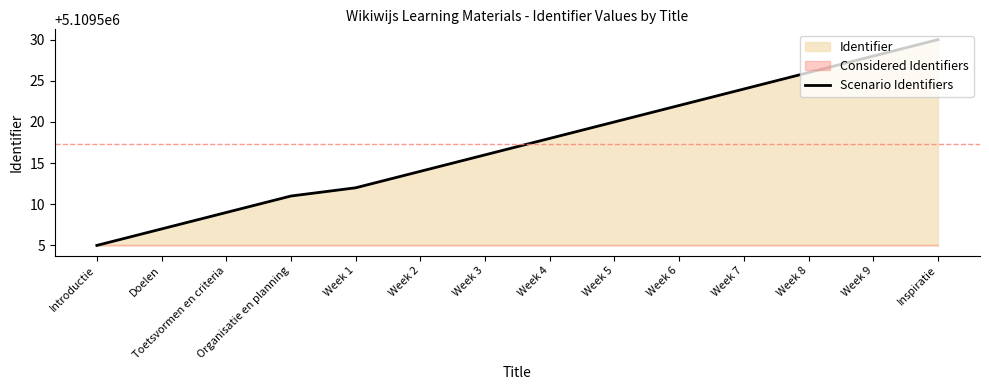

What is the smallest value displayed?

5109505